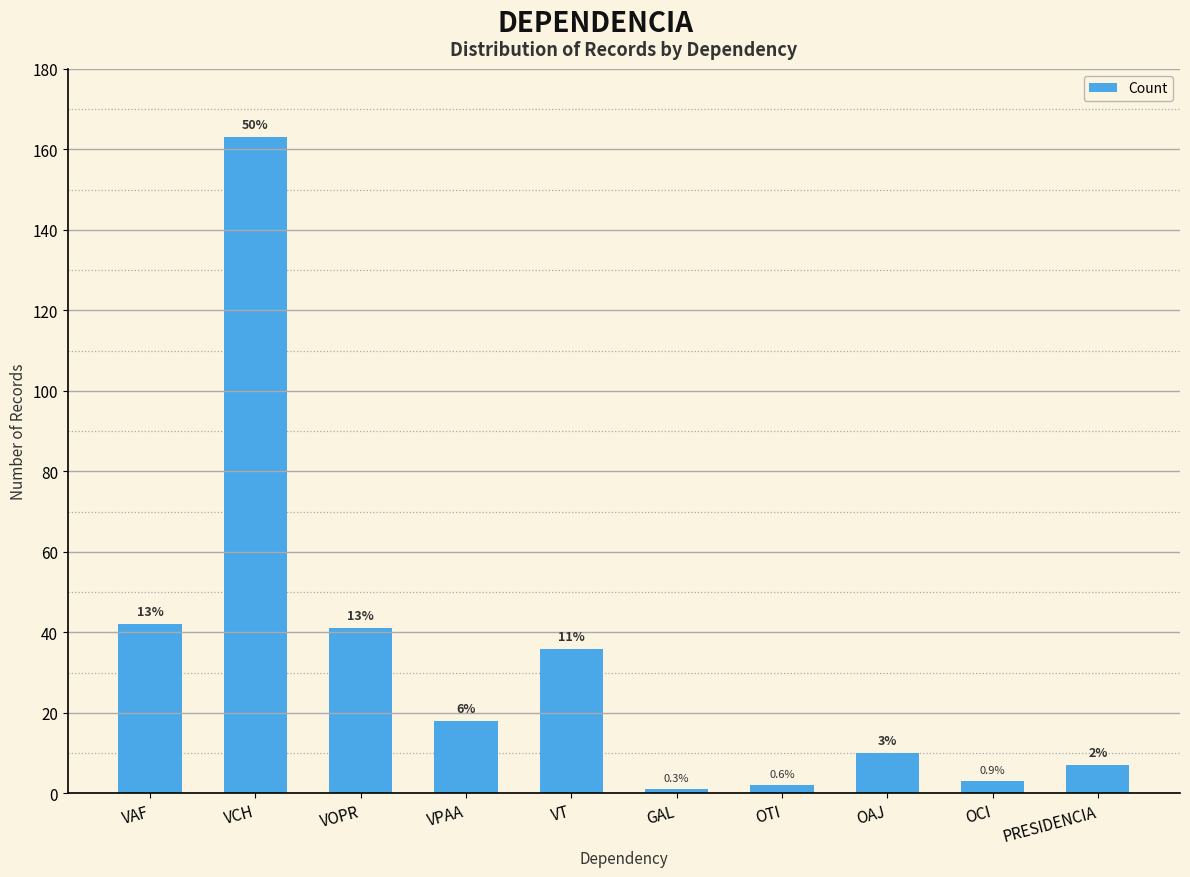

The value at OAJ is 10. True or false?

True